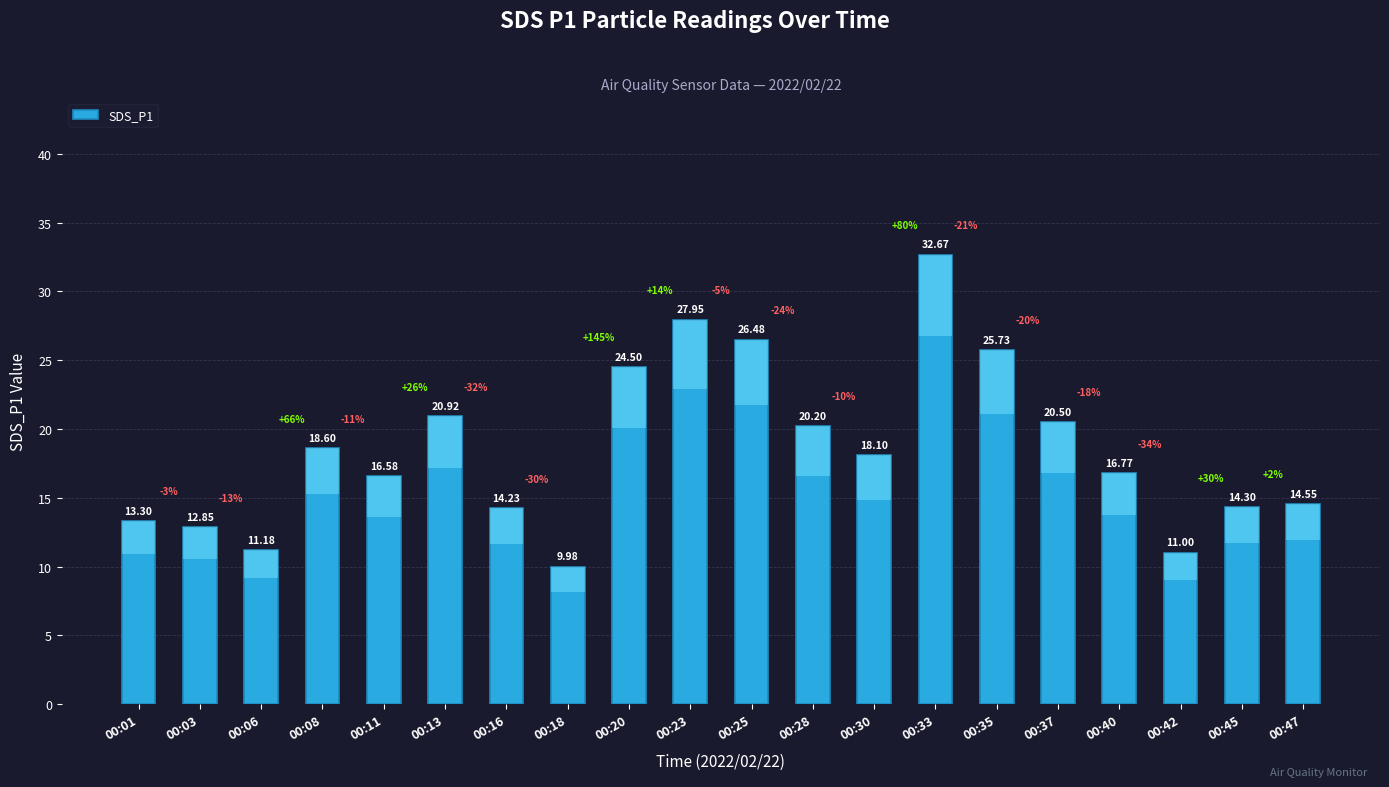

What is the sum of all values?

370.4